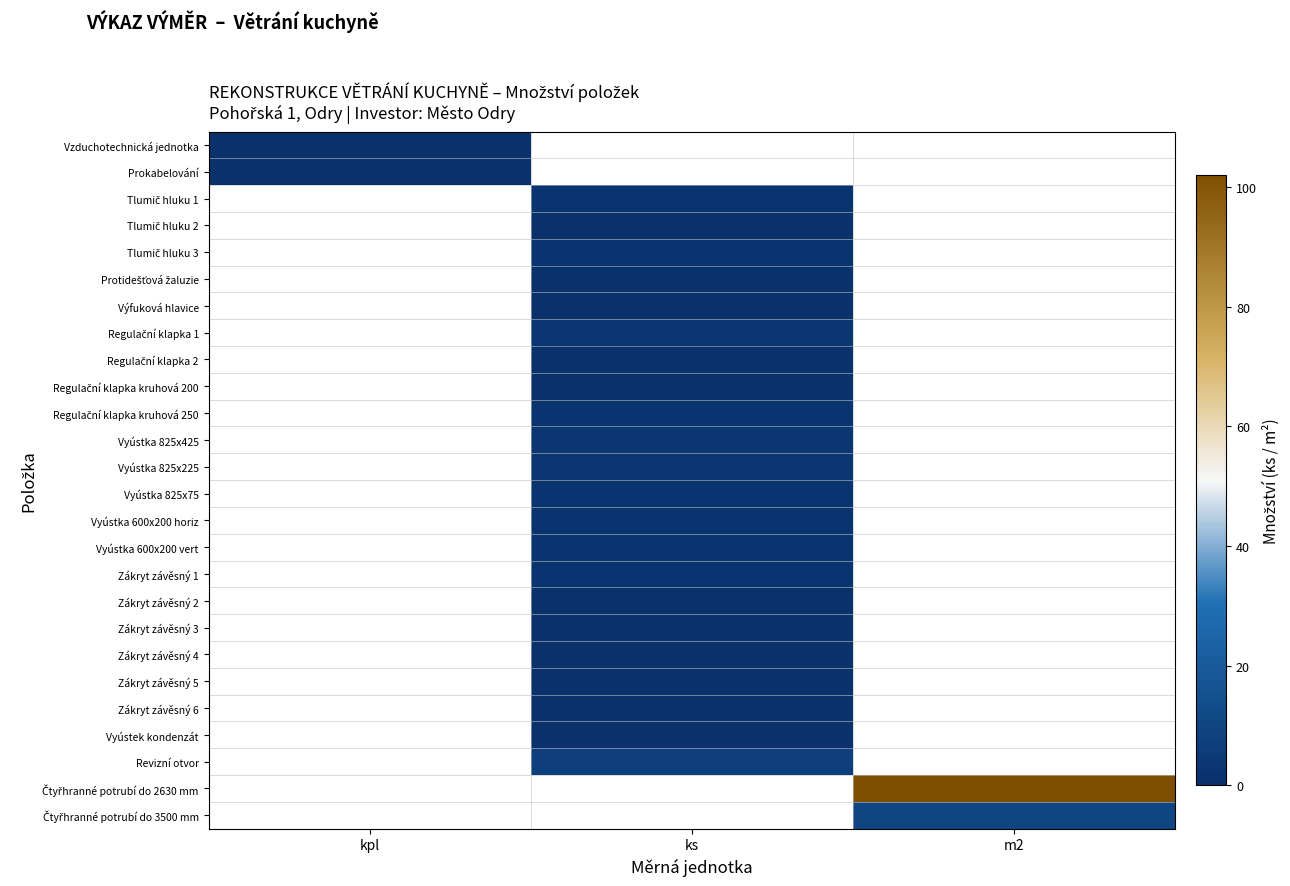

List the labels in order of Regulační klapka kruhová 250 value, smallest first.

kpl, ks, m2